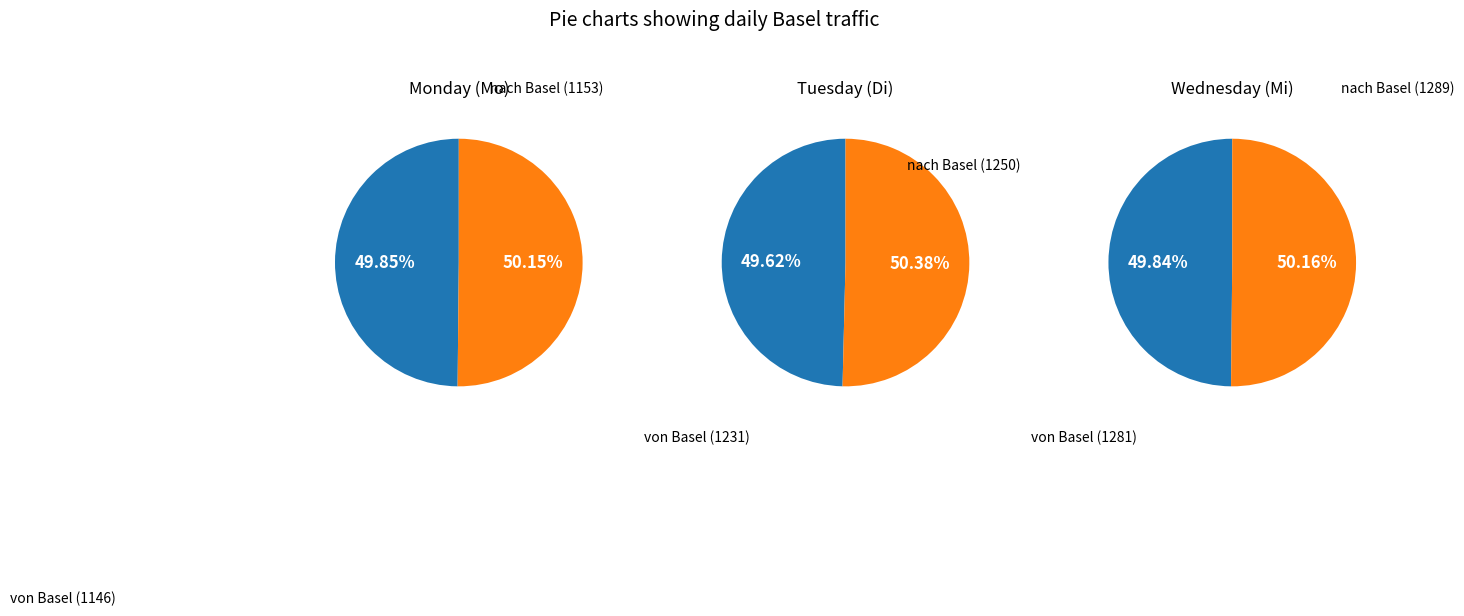

Which series changed the most between von Basel and nach Basel?

Di